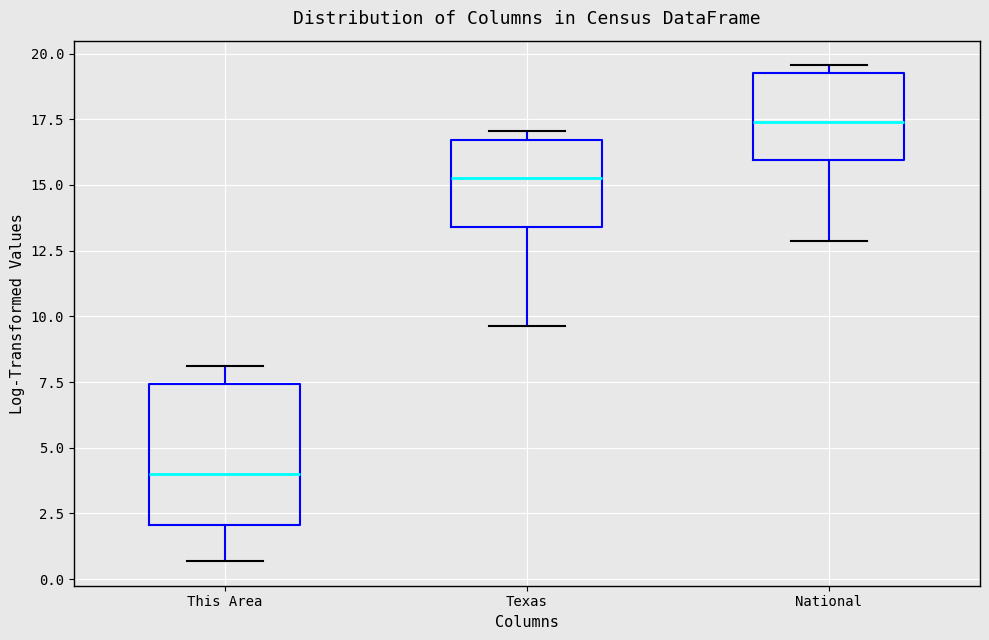

Which box has the lowest median line?

This Area